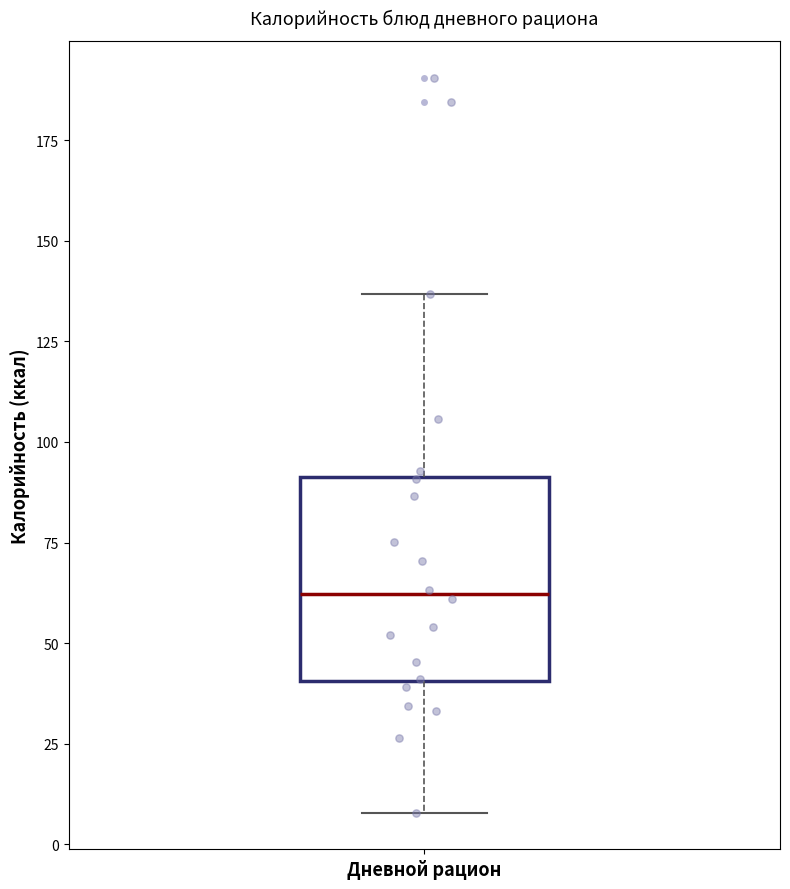

Read this box plot against the y-axis: the position of the median line, the range covered by the box, and the ends of both whiskers. The values are not printed on the chart, so give them approximately, as read against the axis.

median 60, box 40 to 90, whiskers 10 to 135